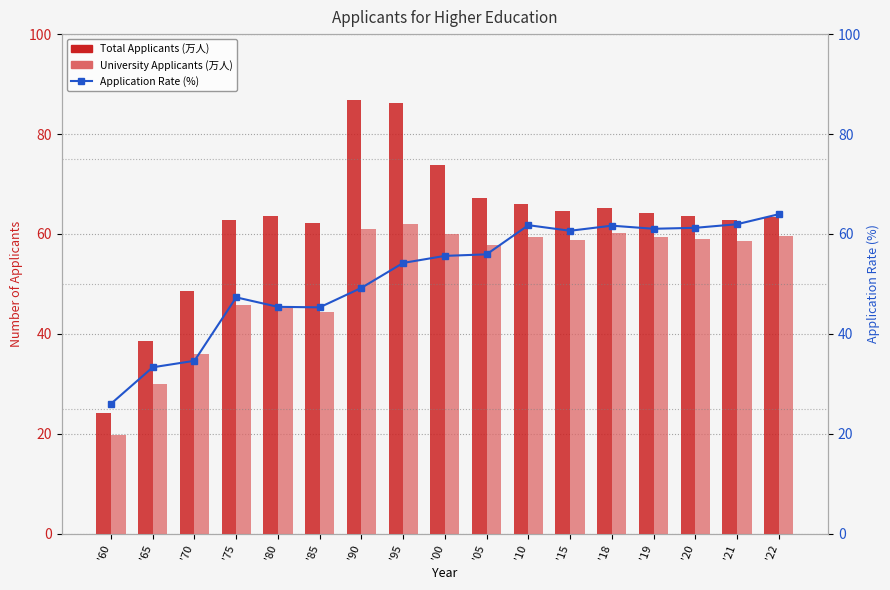

What is the label of the 13th bar from the right?

'80